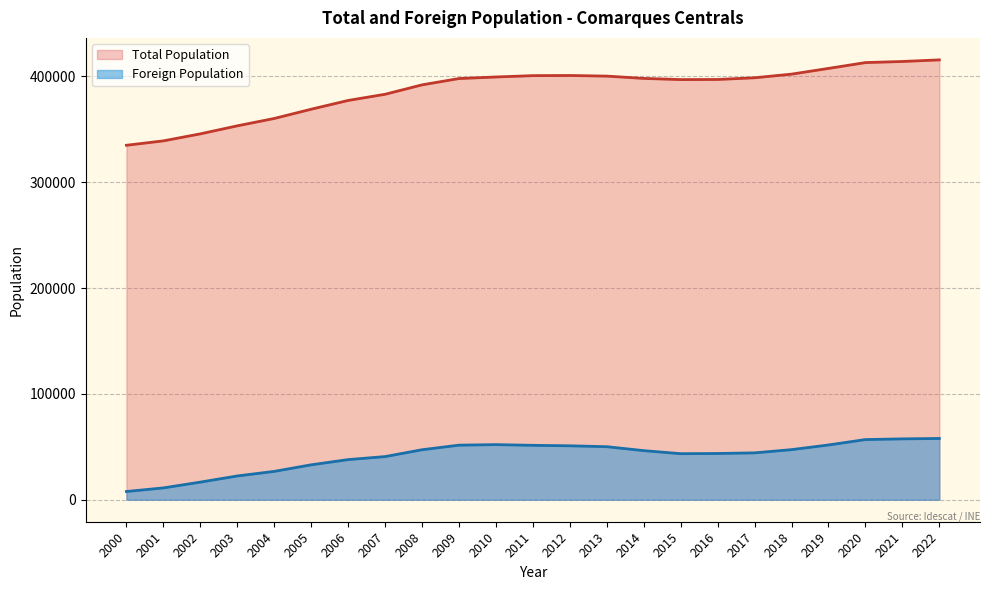

What is the difference between the second highest and minimum values in the Foreign Population series?

49737